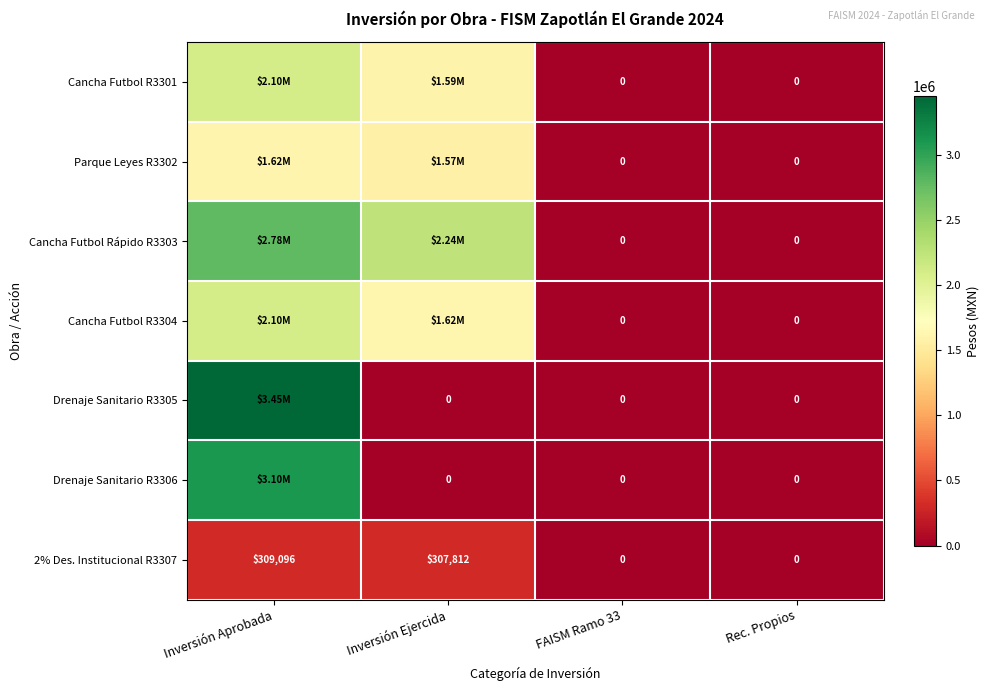

Is it true that Cancha Futbol Rápido R3303 equals 1105962.3 at Rec. Propios?

False